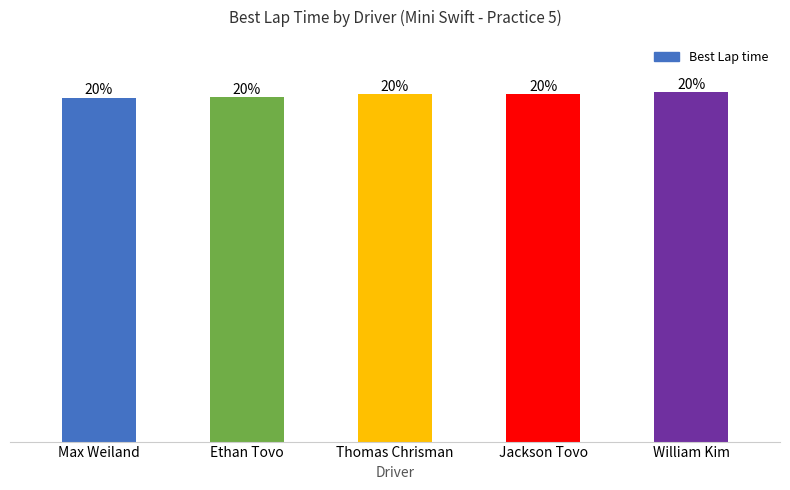

List the labels in order of value, largest first.

William Kim, Jackson Tovo, Thomas Chrisman, Ethan Tovo, Max Weiland